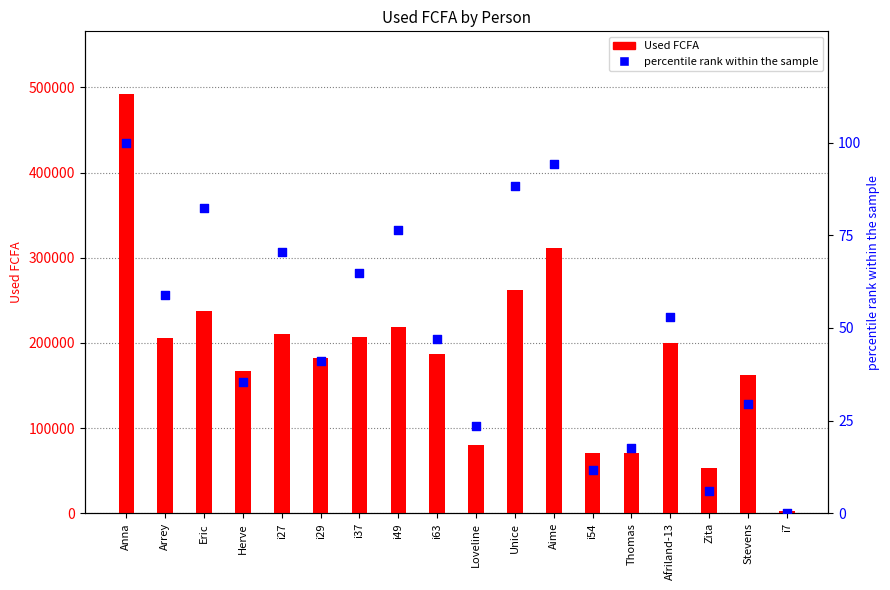

Which series contains the lowest Y value?

percentile rank within the sample